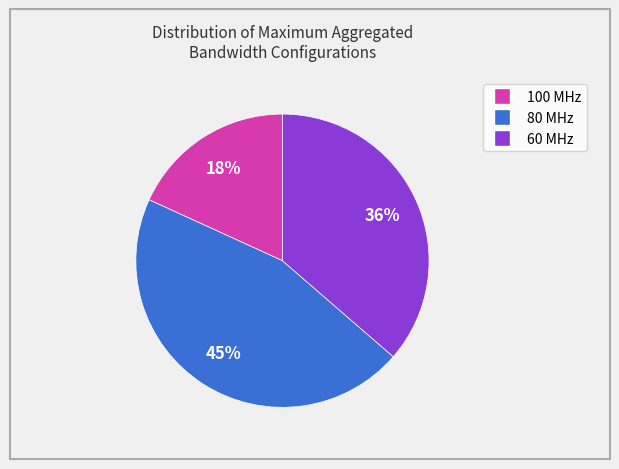

Does any single category account for the majority?

No